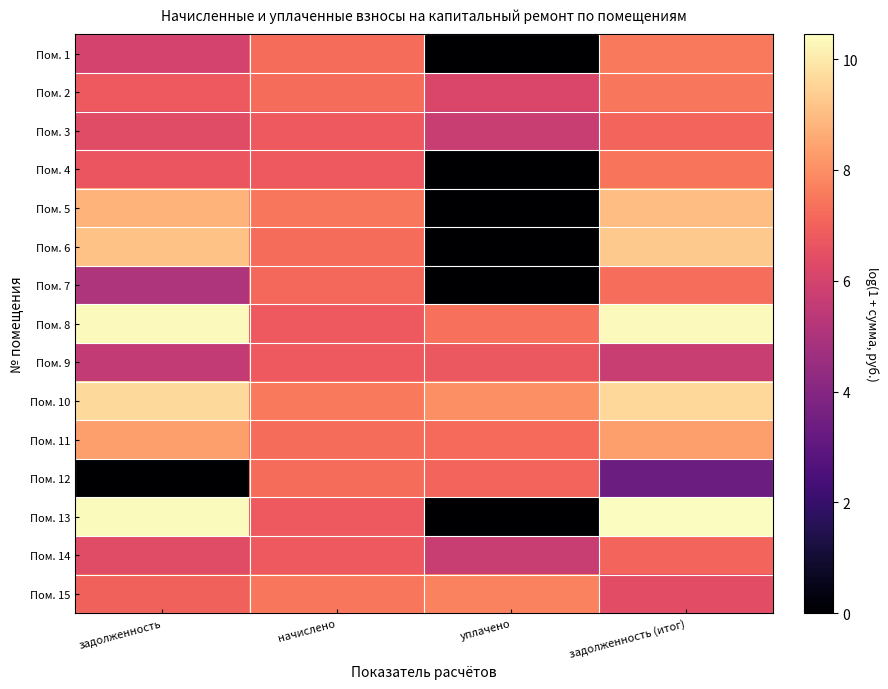

At which category is the sum across all series the highest?

задолженность (итог)